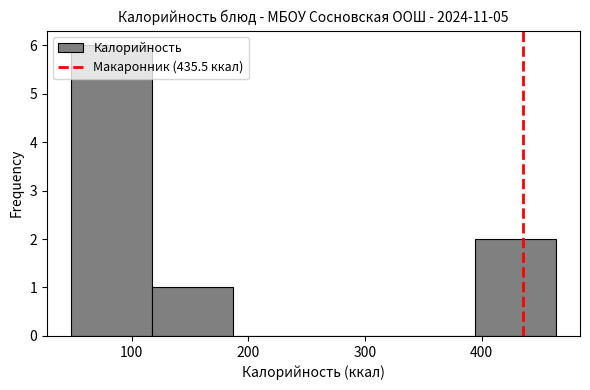

What is the height of the bar covering 120 to 190 on the x-axis? Neither the bar edges nor the heights are printed on the chart, so give them approximately, as read against the axes.

1